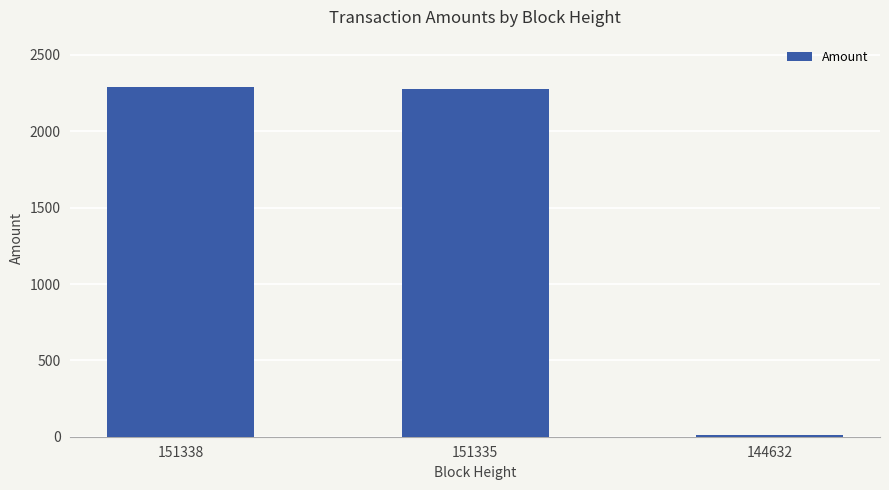

Which has a higher value, 144632 or 151338?

151338